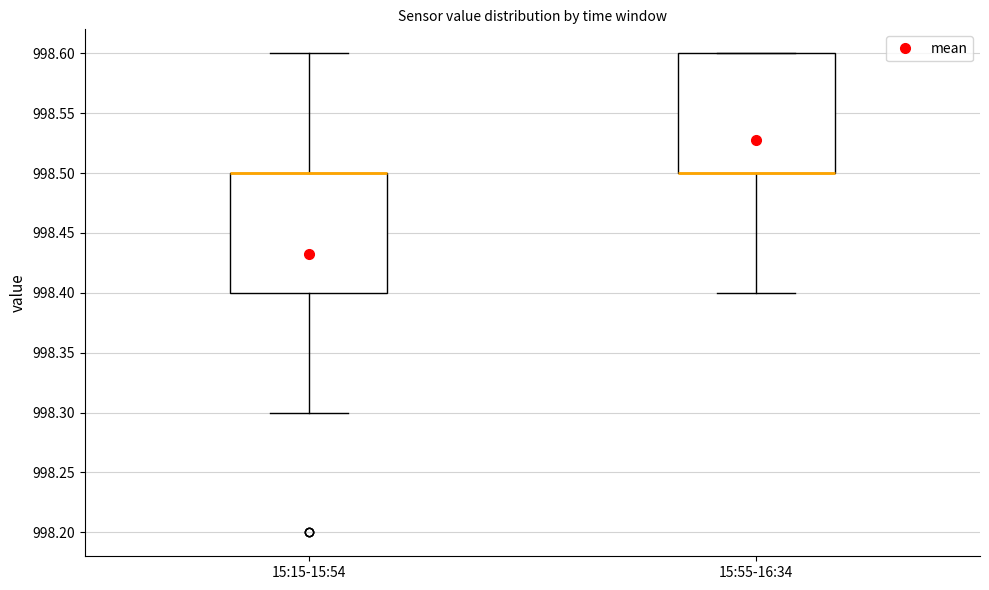

Reading left to right, read every box against the y-axis: the position of its median line, the range the box covers, and the ends of its whiskers. The values are not printed on the chart, so give them approximately, as read against the axis.

15:15-15:54: median 998.5 (drawn on the box's upper edge), box 998.4 to 998.5, whiskers 998.3 to 998.6
15:55-16:34: median 998.5 (drawn on the box's lower edge), box 998.5 to 998.6, whiskers 998.4 to 998.6